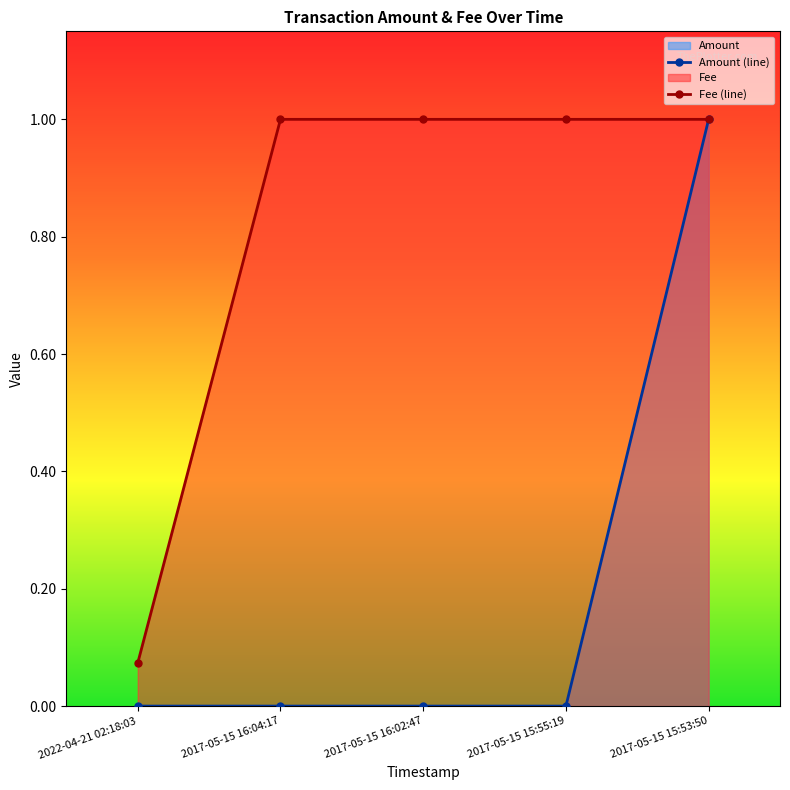

Reading left to right, transcribe all the data shown in this chart.

Amount: 0.0	0.0	0.0	0.0	1.0
Fee: 0.1	1.0	1.0	1.0	1.0